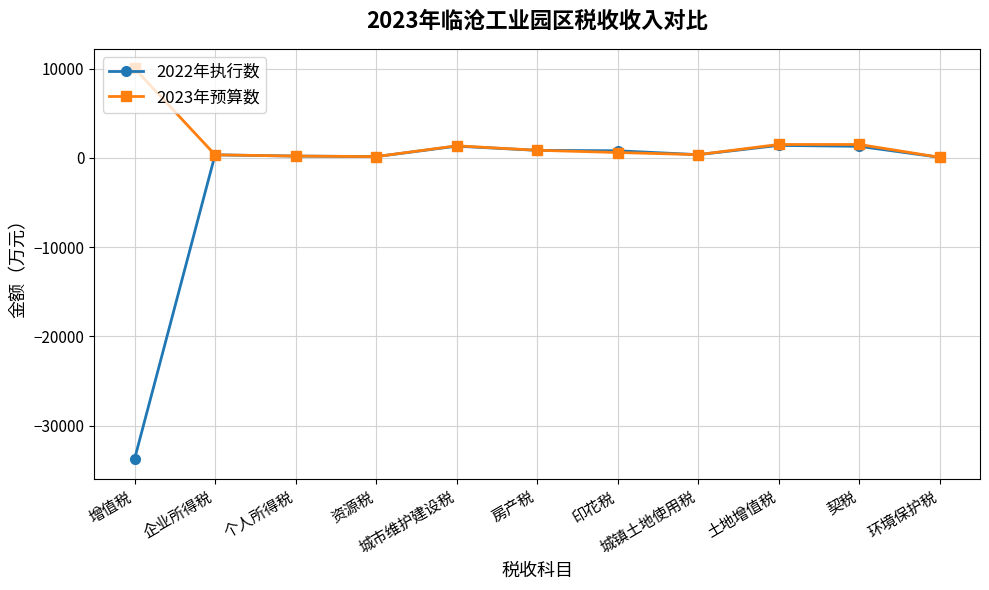

What is the value of the 2023年预算数 point at the 2nd from the left?

340